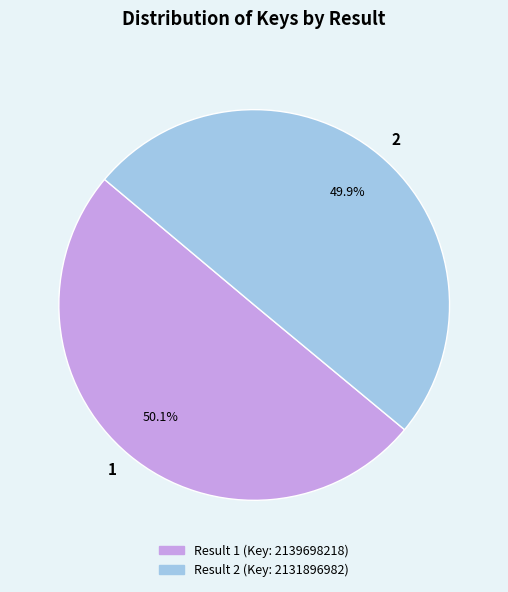

Is the sum of 2 and 1 greater than half?

Yes